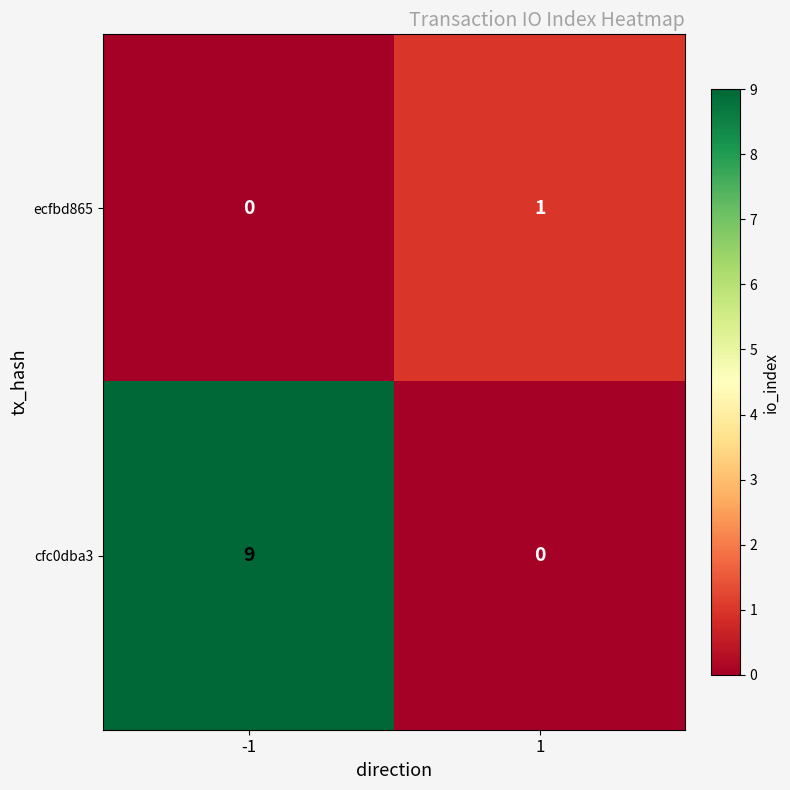

How many values in ecfbd865 are above zero?

1